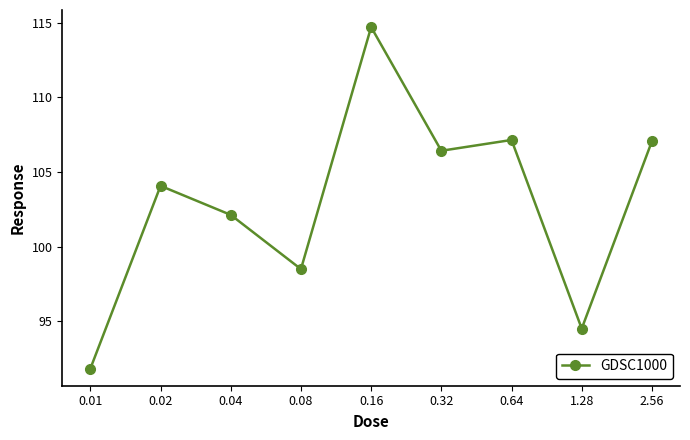

How many interior local peaks (higher than both neighbors) does the data have?

3